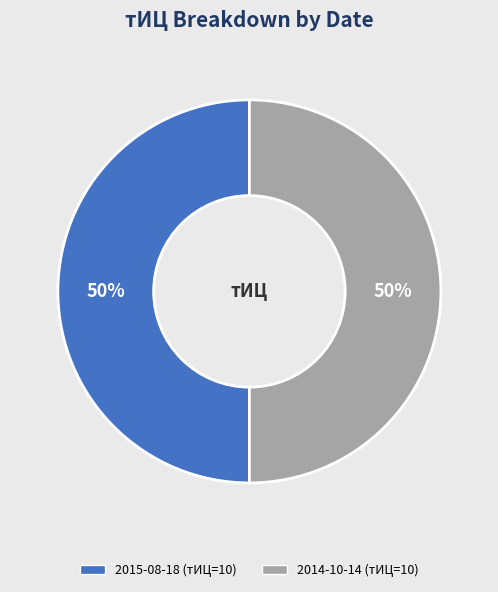

To the nearest percent, what is the difference between the largest and smallest slice percentages?

0%